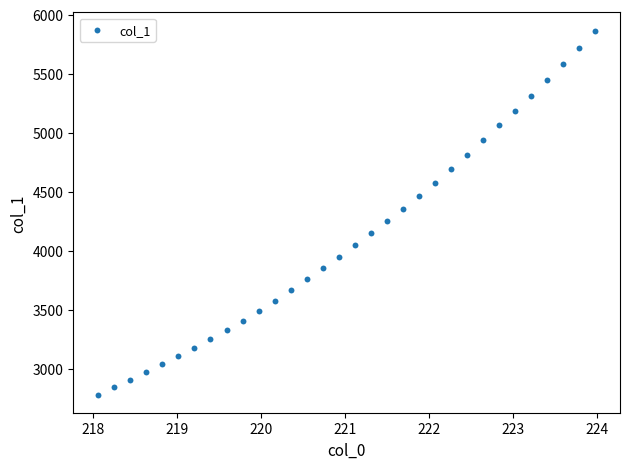

What is the range of X values (max minus min)?

5.9